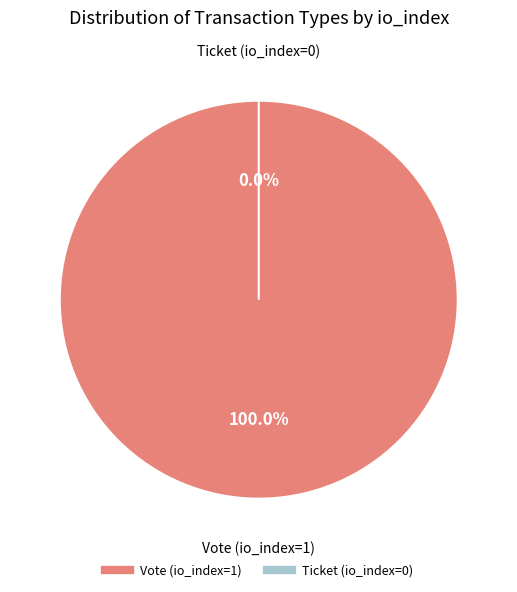

What percentage do Ticket (io_index=0) and Vote (io_index=1) together represent?

100.0%